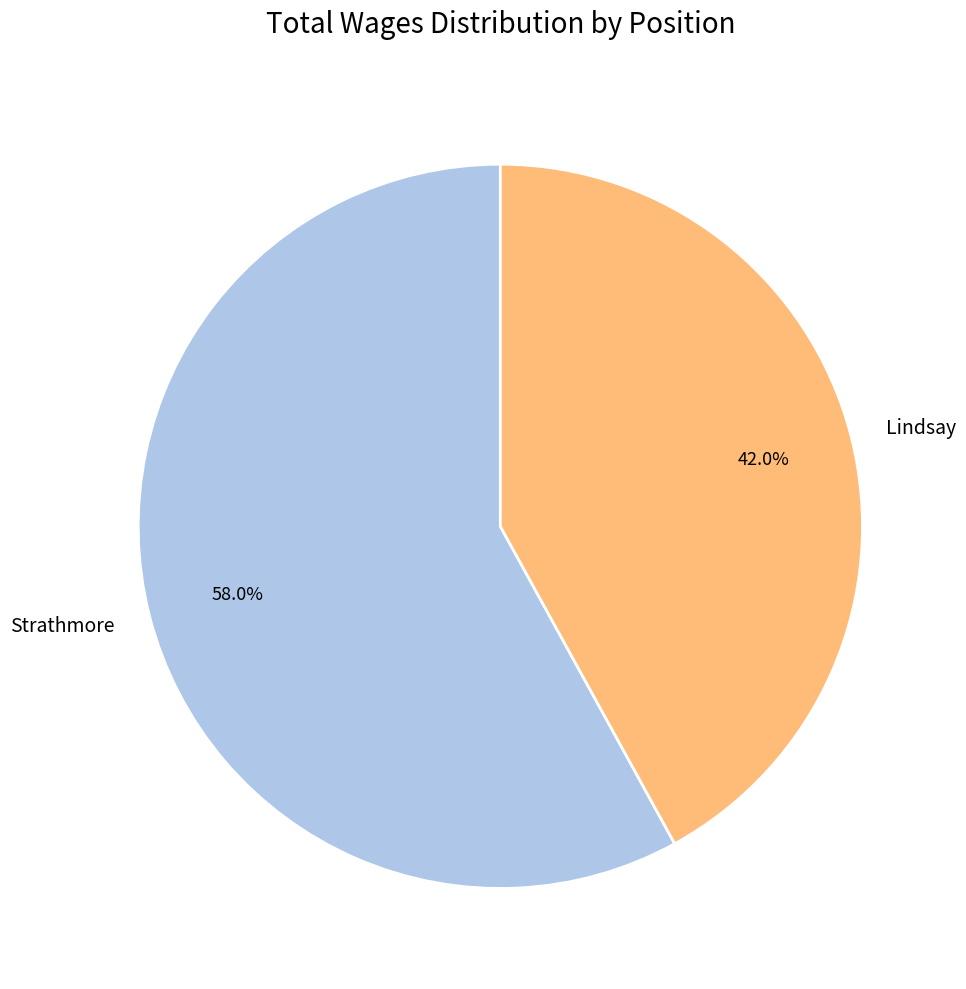

What is the ratio of the value at Lindsay to the value at Strathmore?

0.7